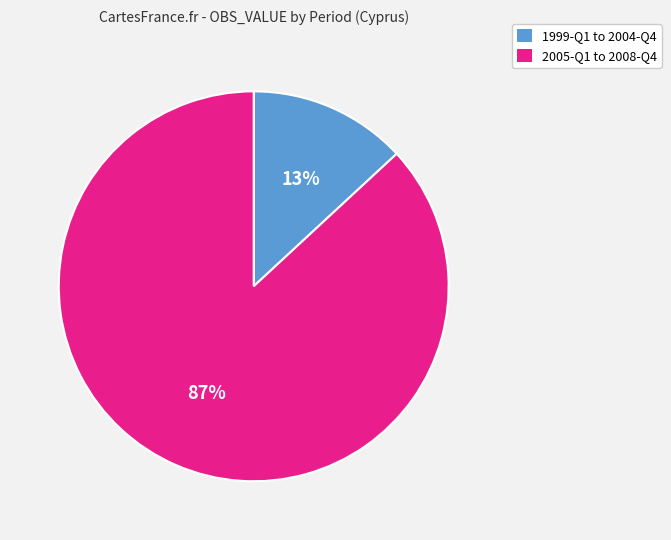

To the nearest percent, what is the average slice percentage?

50%